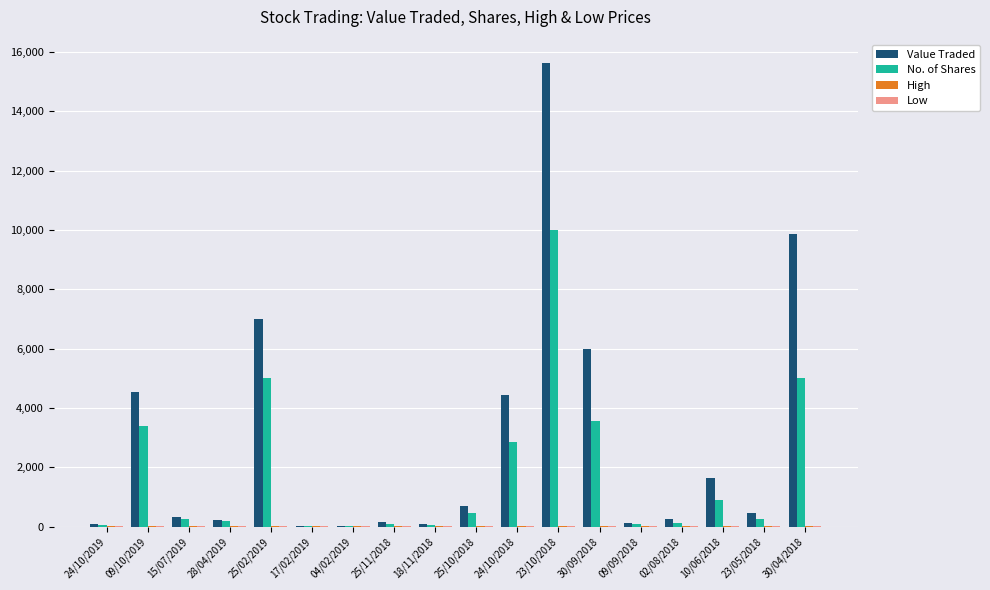

Between 24/10/2018 and 23/10/2018, which series saw the biggest shift?

Value Traded